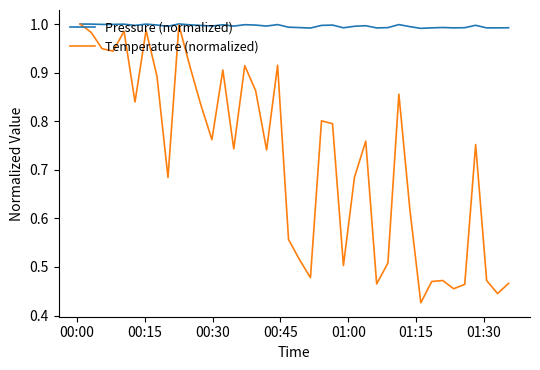

List the series in order of their overall mean, lowest first.

Temperature (normalized), Pressure (normalized)